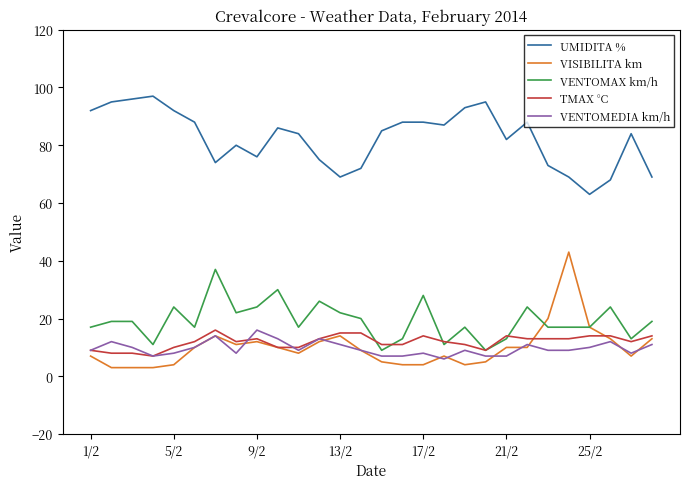

What is the minimum value shown in the chart?

3